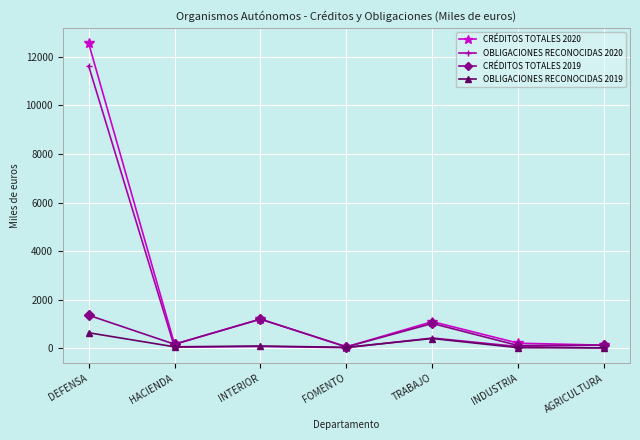

Which series has the largest total across all categories?

CRÉDITOS TOTALES 2020